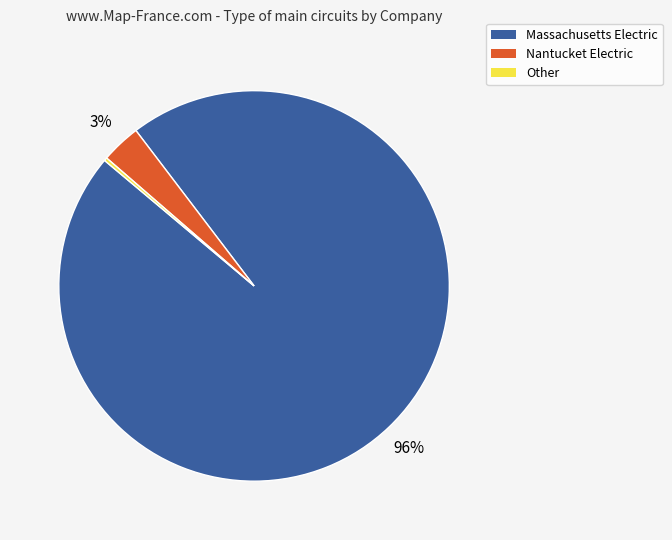

To the nearest percent, what portion does Nantucket Electric represent?

3%